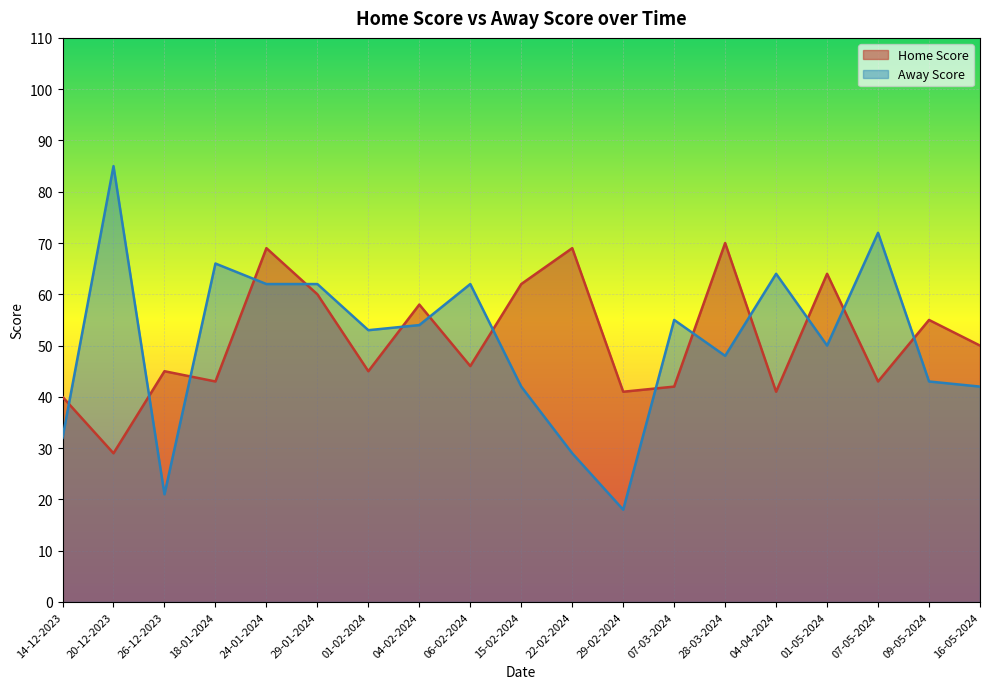

Does the chart display data point markers on the line(s)?

No